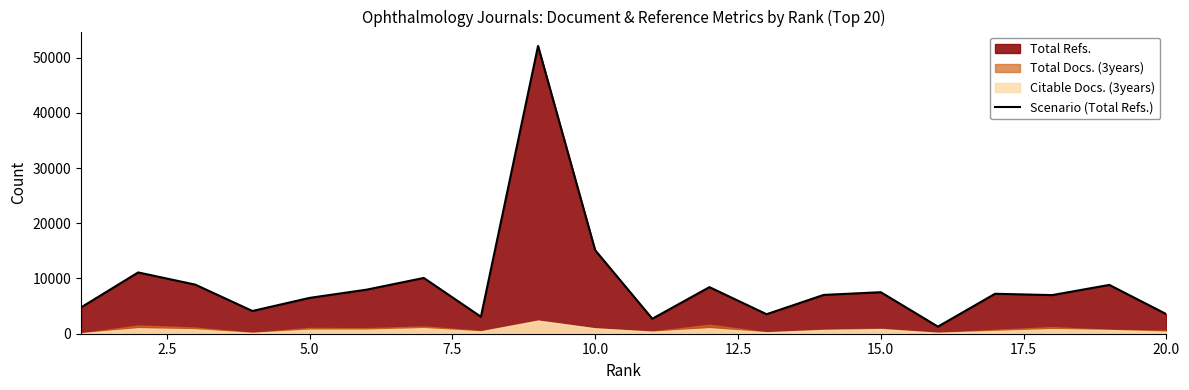

What is the lowest value of the Scenario (Total Refs.) series?

1285